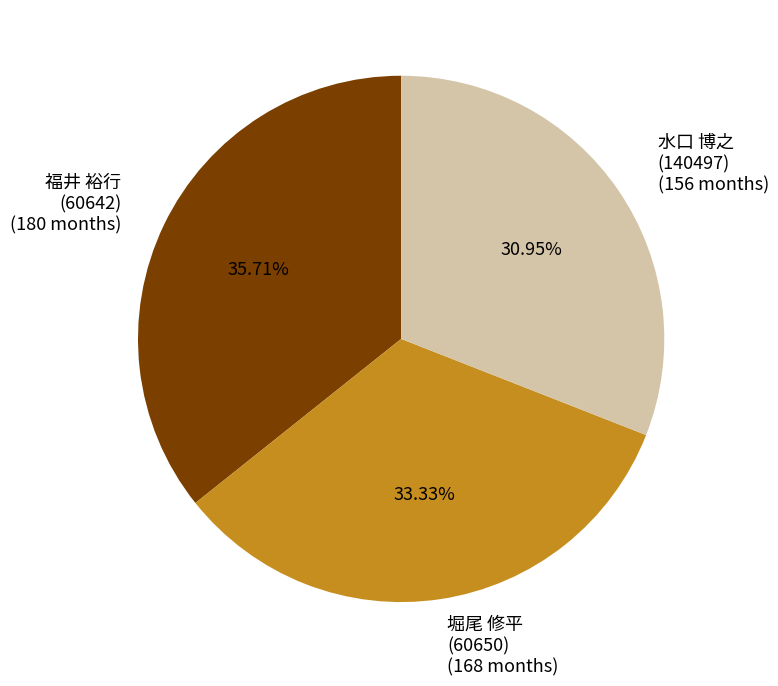

Count the number of slices in the pie.

3